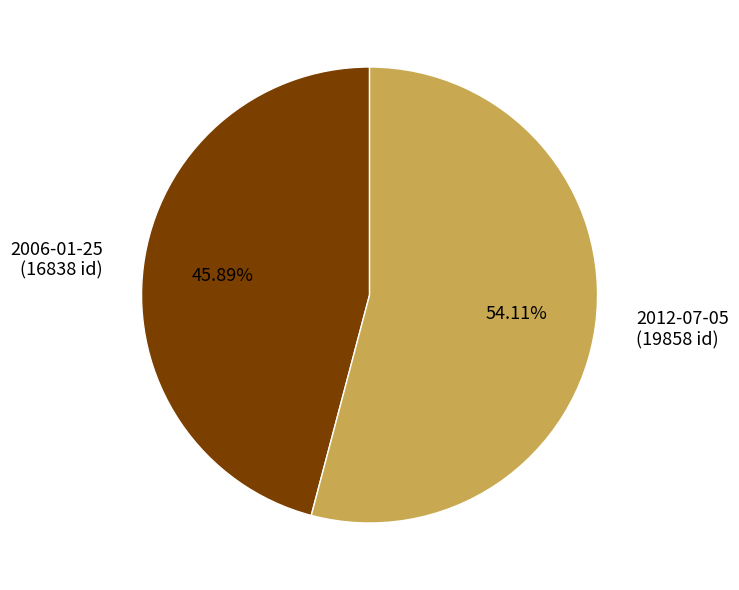

To the nearest percent, what is the difference between the largest and smallest slice percentages?

8%